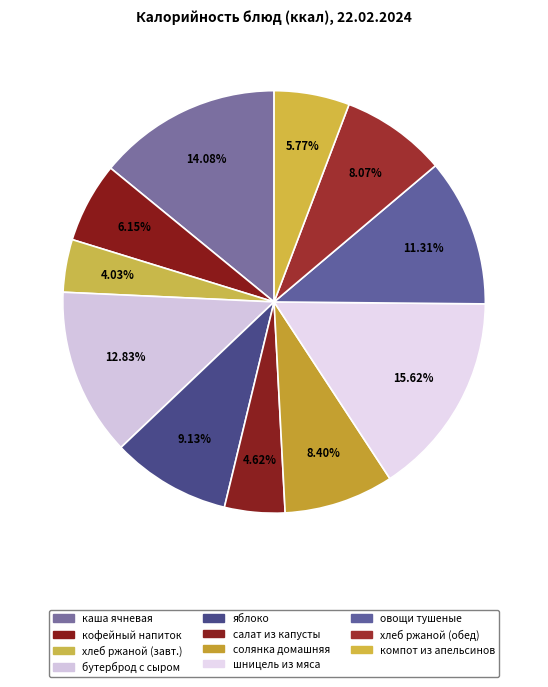

How many slices are in this pie chart?

11